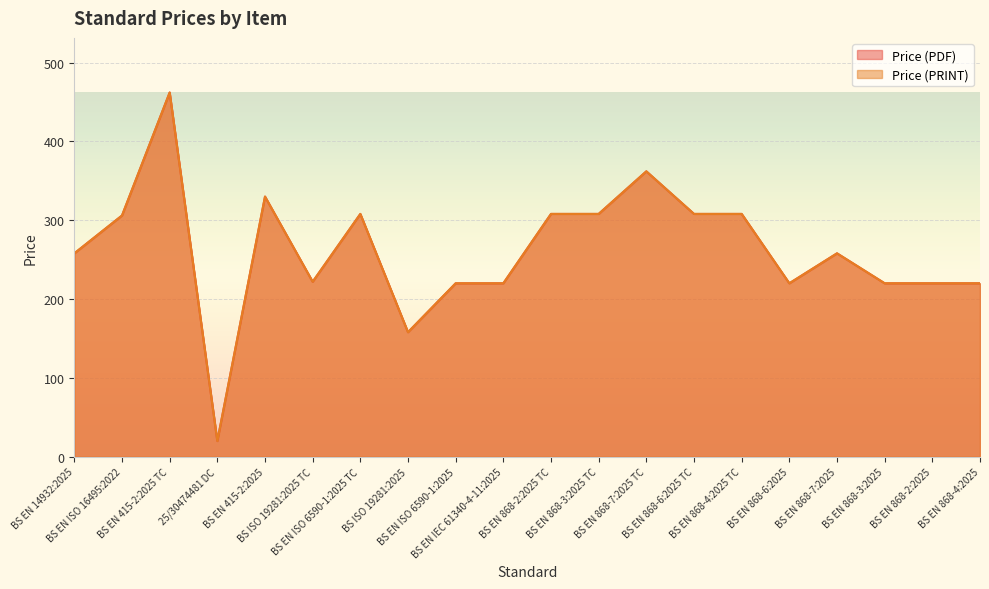

At how many categories does at least one series exceed 420?

1